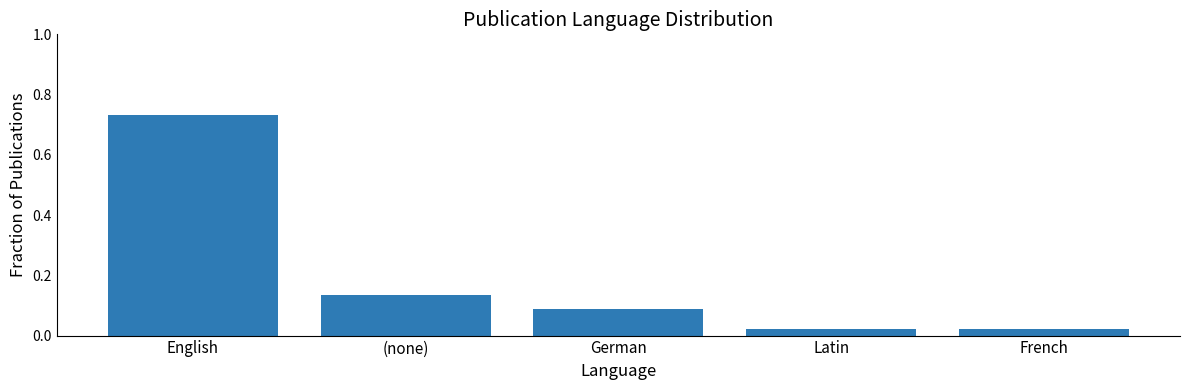

What is the difference between the values at English and (none)?

0.6